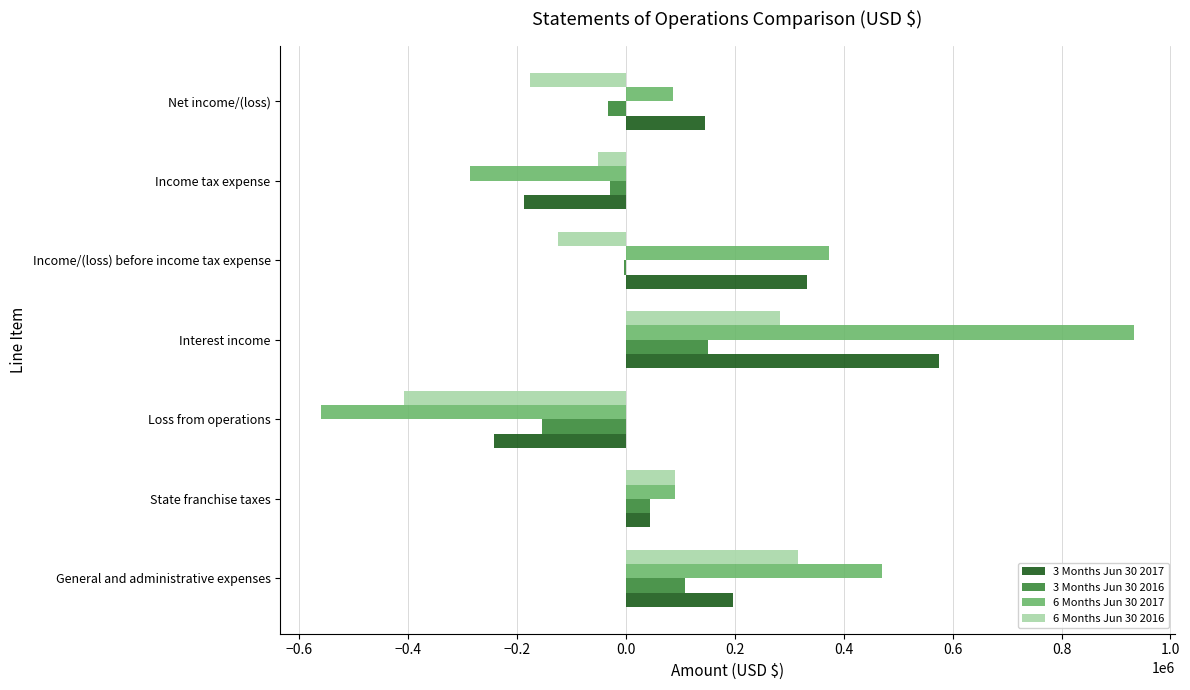

Is the value of 6 Months Jun 30 2017 at General and administrative expenses greater than the value of 3 Months Jun 30 2017 at State franchise taxes?

Yes